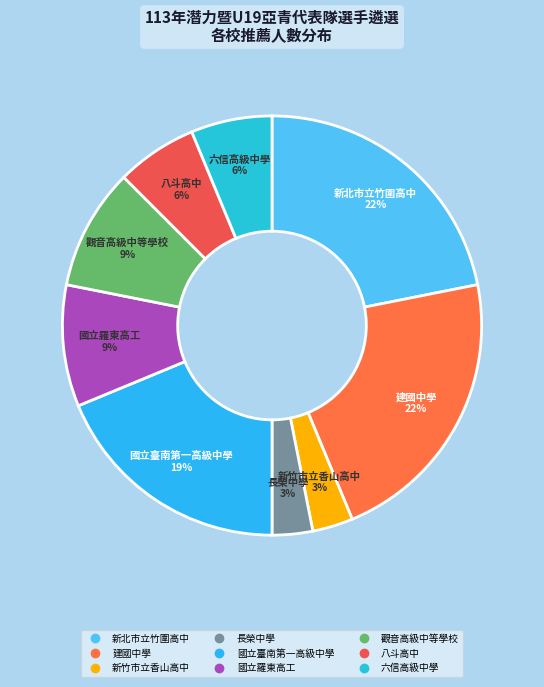

To the nearest percent, what portion does 新竹市立香山高中 represent?

3%